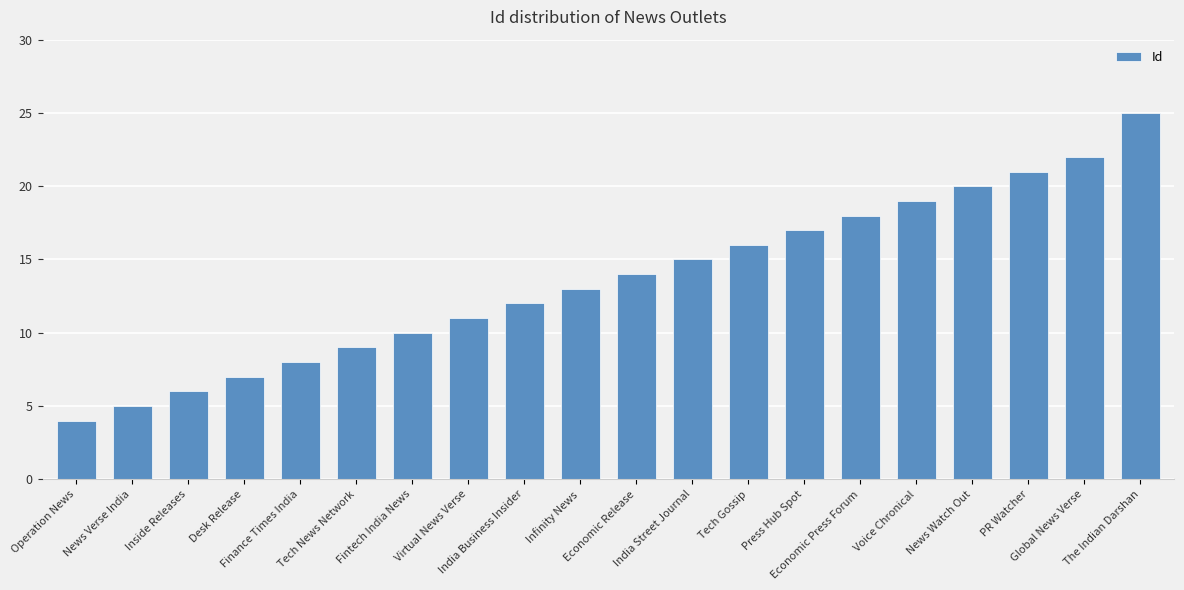

What is the label of the 15th bar from the left?

Economic Press Forum